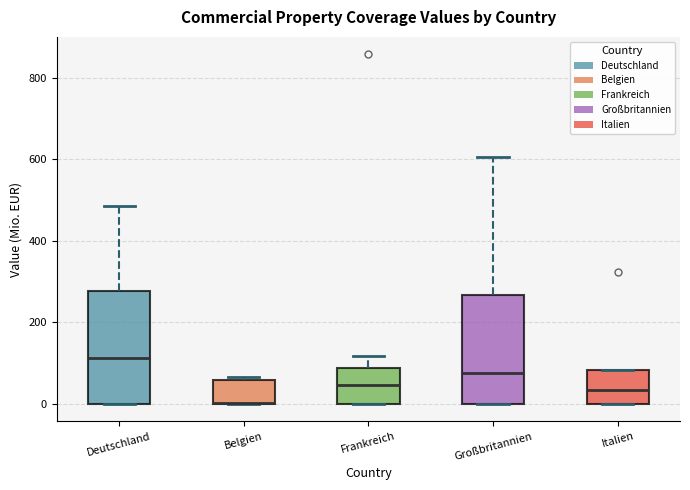

Reading left to right, transcribe this box plot: for each box, give where its median line is, the range the box spans, and where its two whiskers end, as read against the y-axis. The values are not printed on the chart, so give them approximately, as read against the axis.

Deutschland: median 120, box 0 to 280, whiskers 0 to 480
Belgien: median 0 (drawn on the box's lower edge), box 0 to 60, whiskers 0 to 60 (just above the box's upper edge)
Frankreich: median 40, box 0 to 80, whiskers 0 to 120
Großbritannien: median 80, box 0 to 260, whiskers 0 to 600
Italien: median 40, box 0 to 80, whiskers 0 to 80